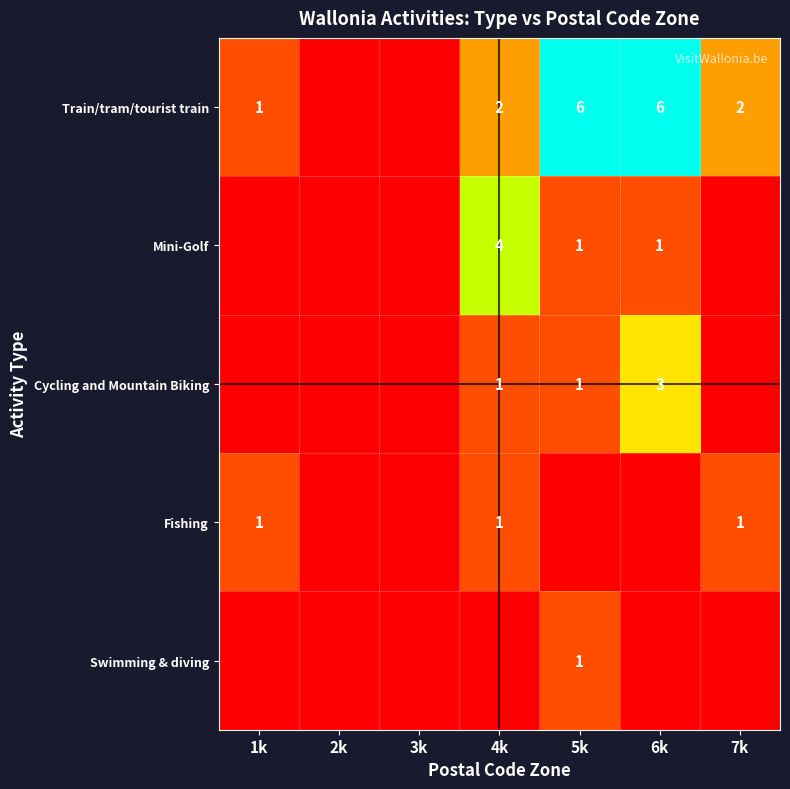

Is the value of Swimming & diving at 5k greater than the value of Mini-Golf at 4k?

No